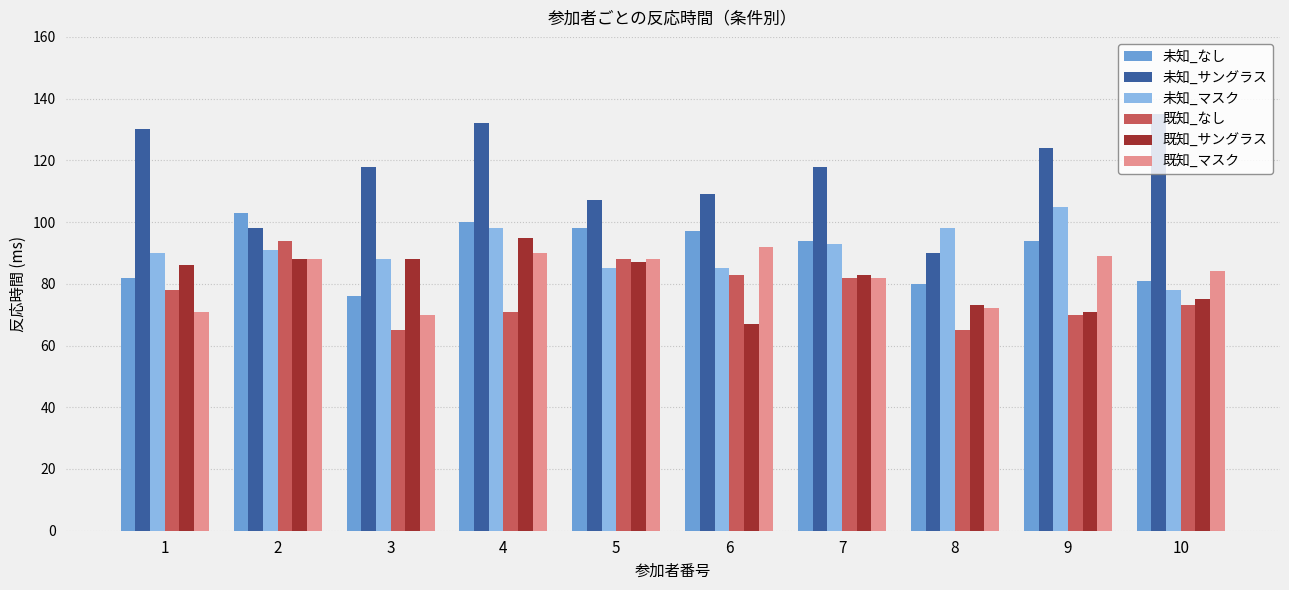

The value of 既知_マスク at 7 is 82. True or false?

True